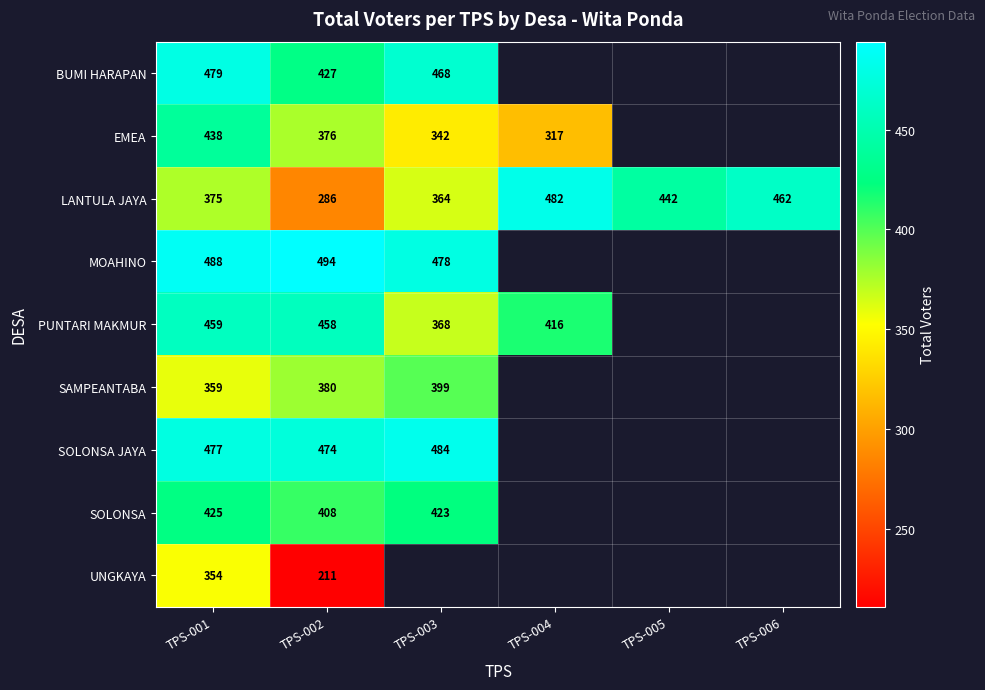

What is the sum of the LANTULA JAYA values at TPS-006 and TPS-002?

748